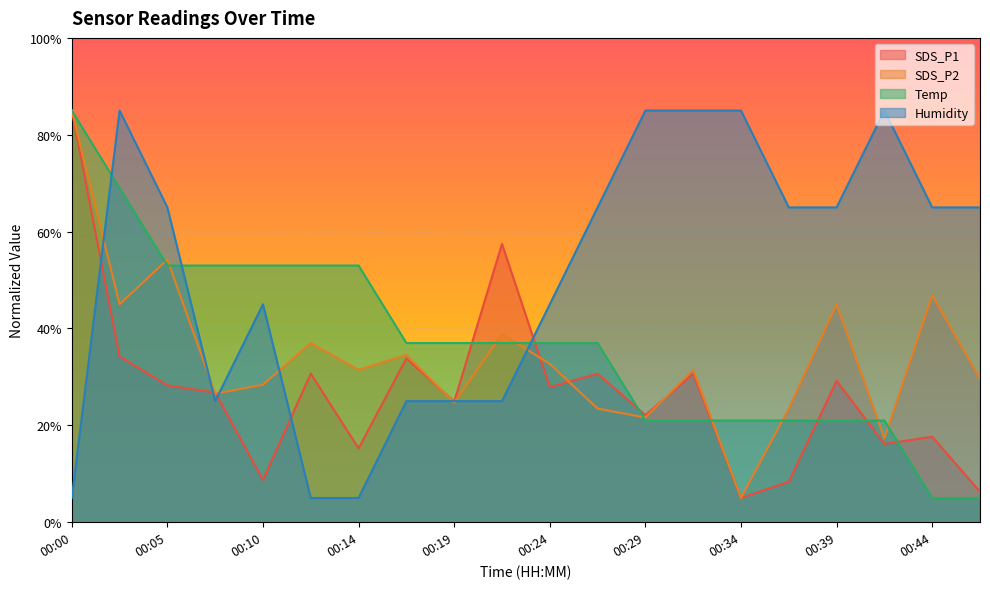

How many values in the Humidity series exceed 65?

11